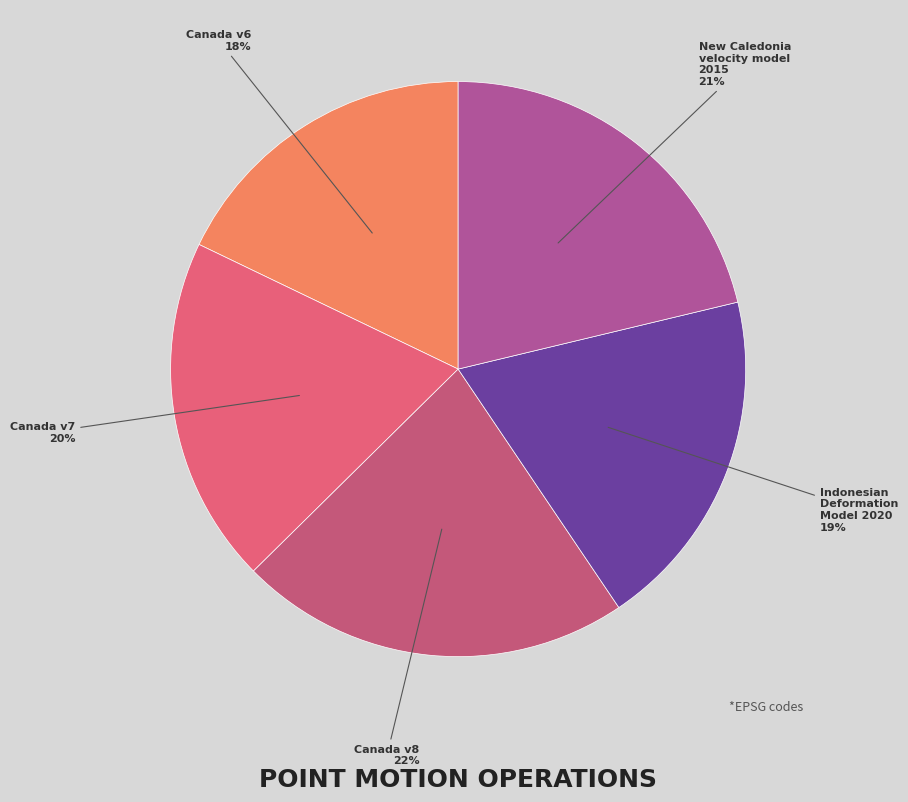

Approximately how many times larger is the value at Canada v6 compared to Canada v7?

0.9